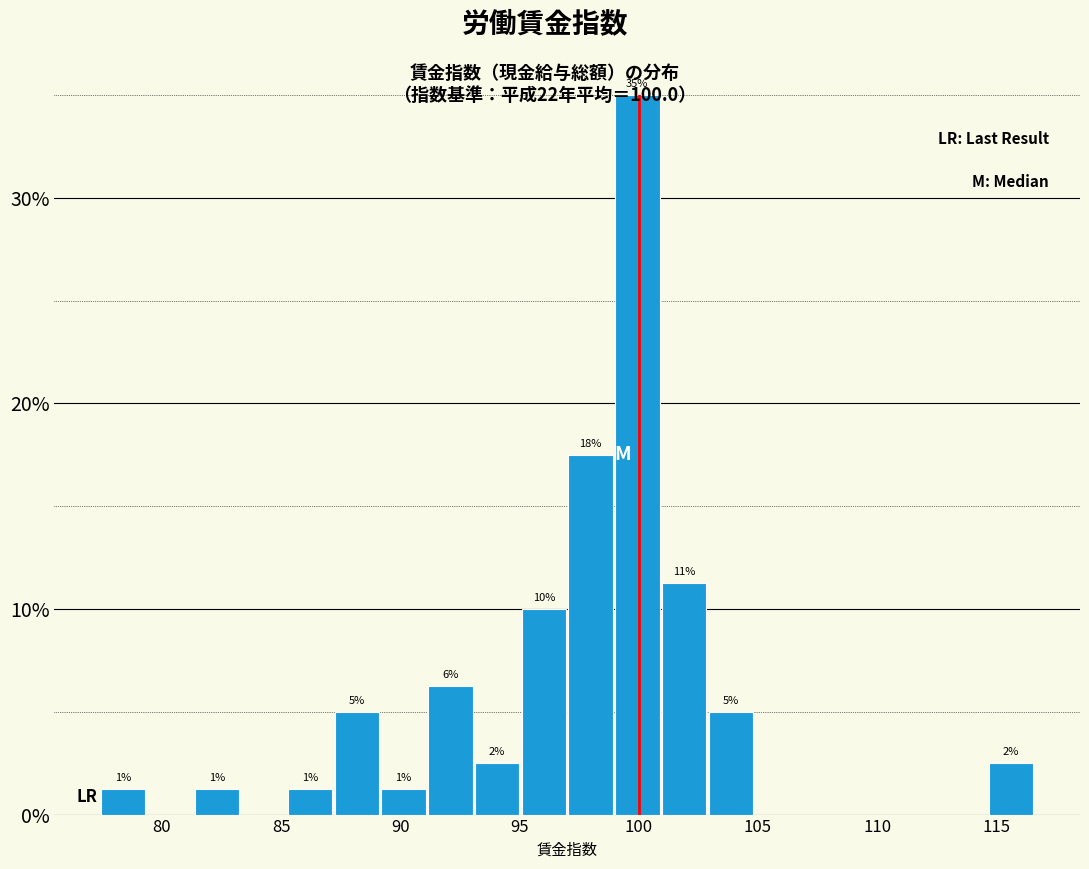

Around what value on the x-axis is the tallest bar? Give the approximate position of its centre, as read against the axis.

100.0